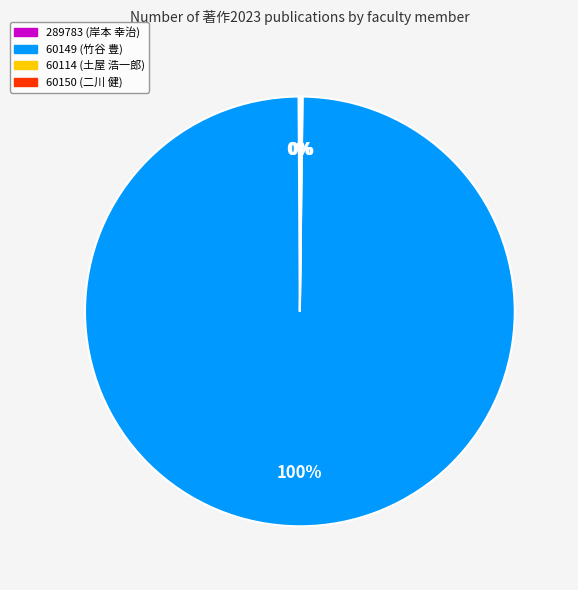

What is the largest slice in the pie chart?

60149 (竹谷 豊)